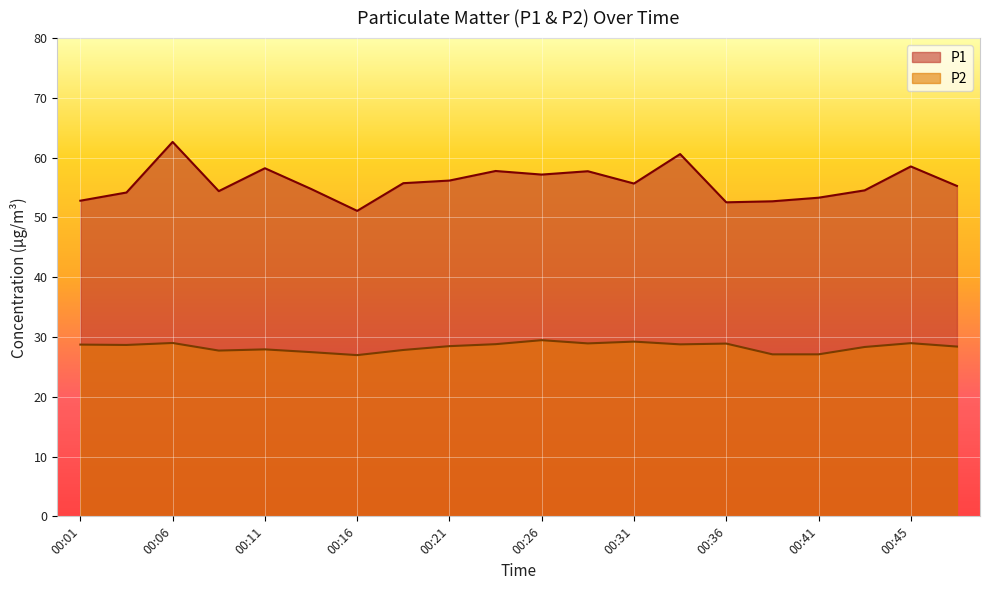

What are all the series names shown in the legend?

P1, P2